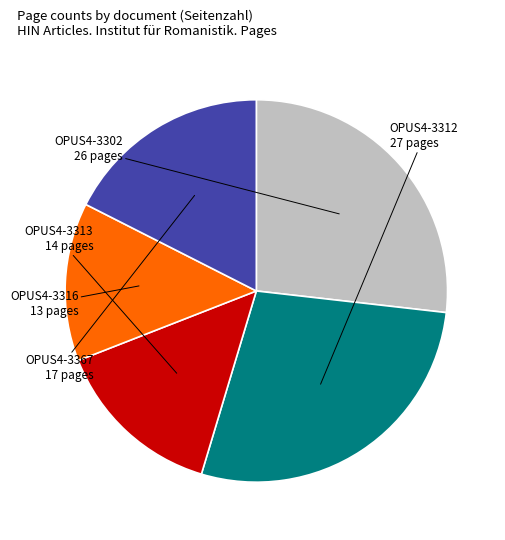

Which slice is the smallest?

OPUS4-3316